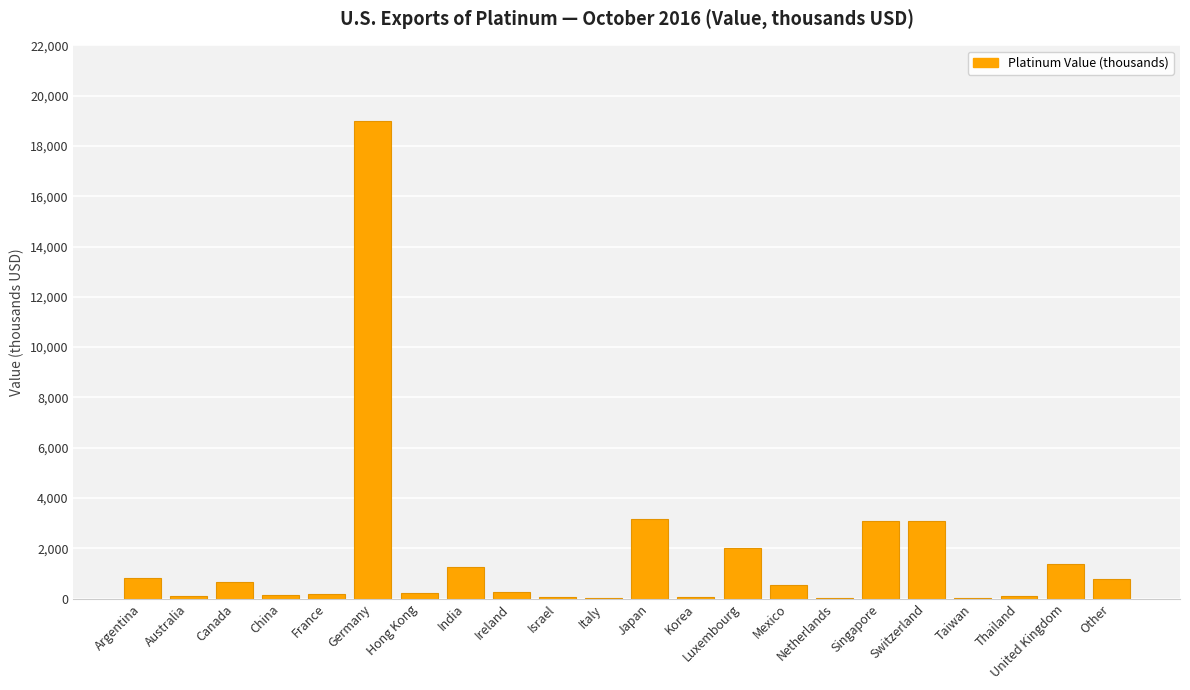

What is the maximum value shown in the chart?

19000.0